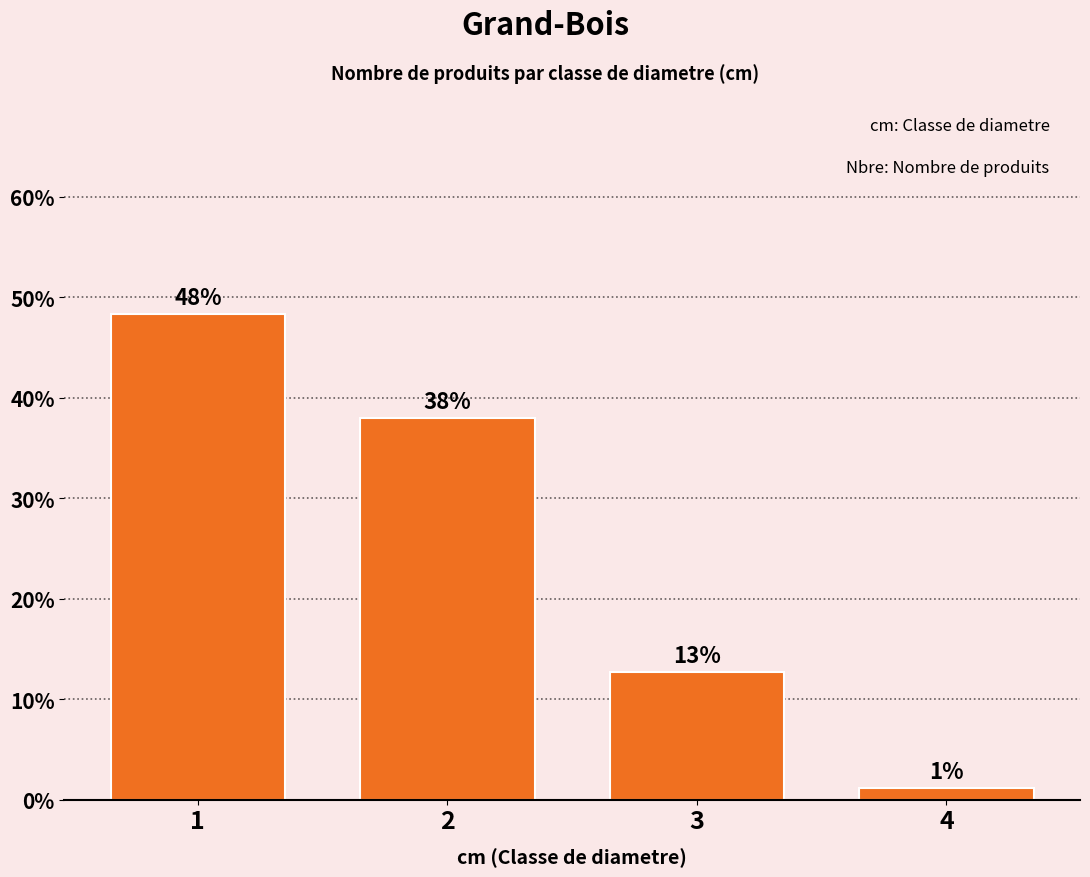

How many bars are there in total?

4